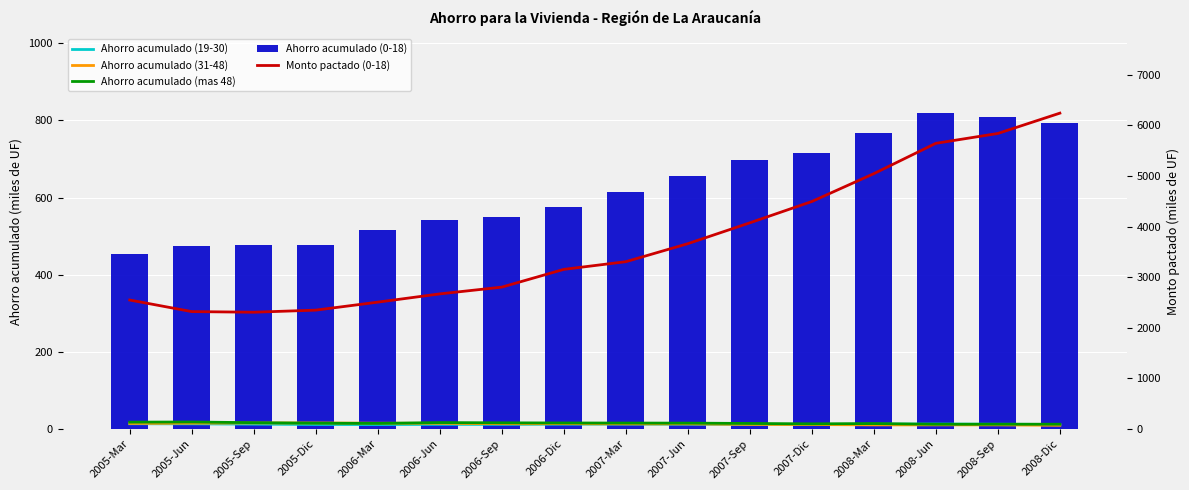

What are all the series names shown in the legend?

Ahorro acumulado (19-30), Ahorro acumulado (31-48), Ahorro acumulado (mas 48), Ahorro acumulado (0-18), Monto pactado (0-18)